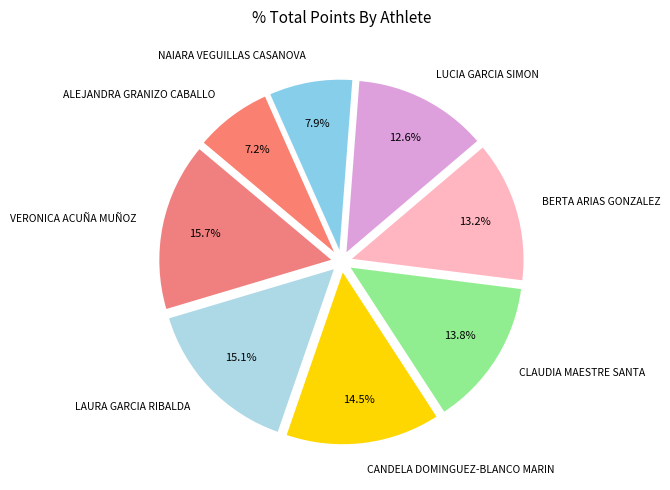

Is there any slice that represents more than half of the pie?

No